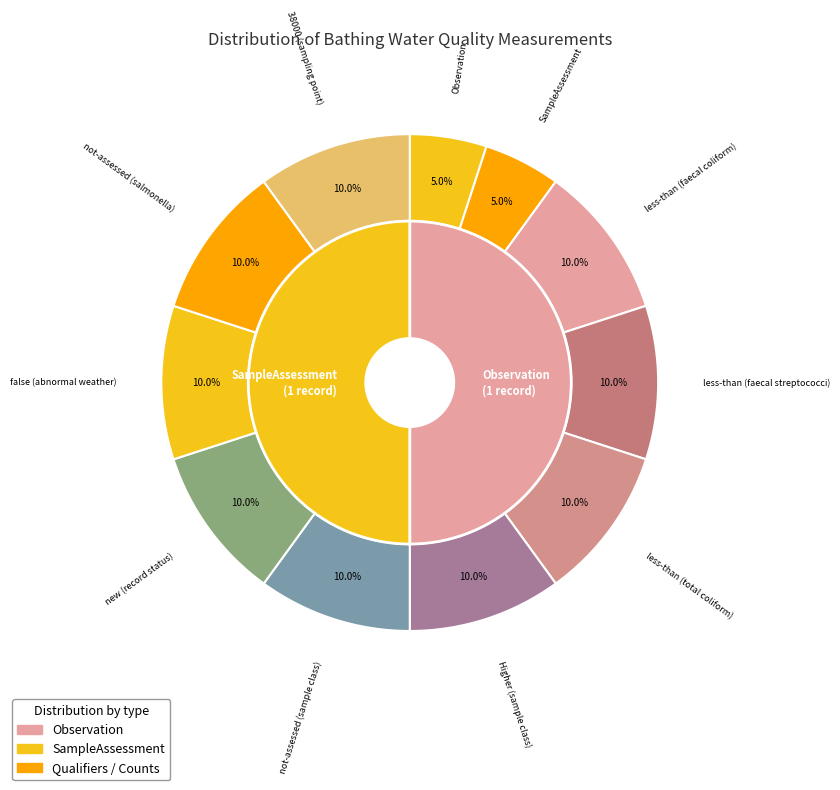

Is it true that Observation is 39% of the pie?

False